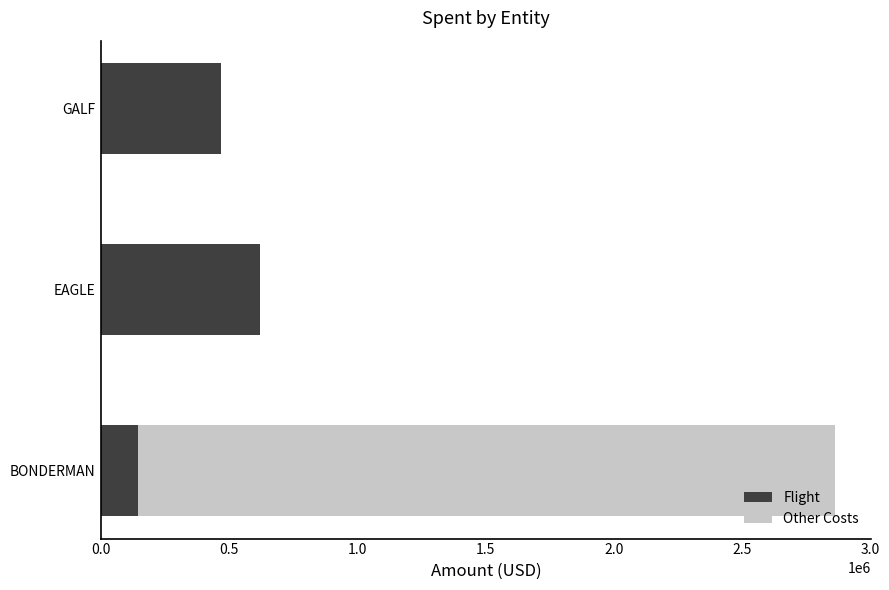

The Flight series shows 306244 at GALF. True or false?

False